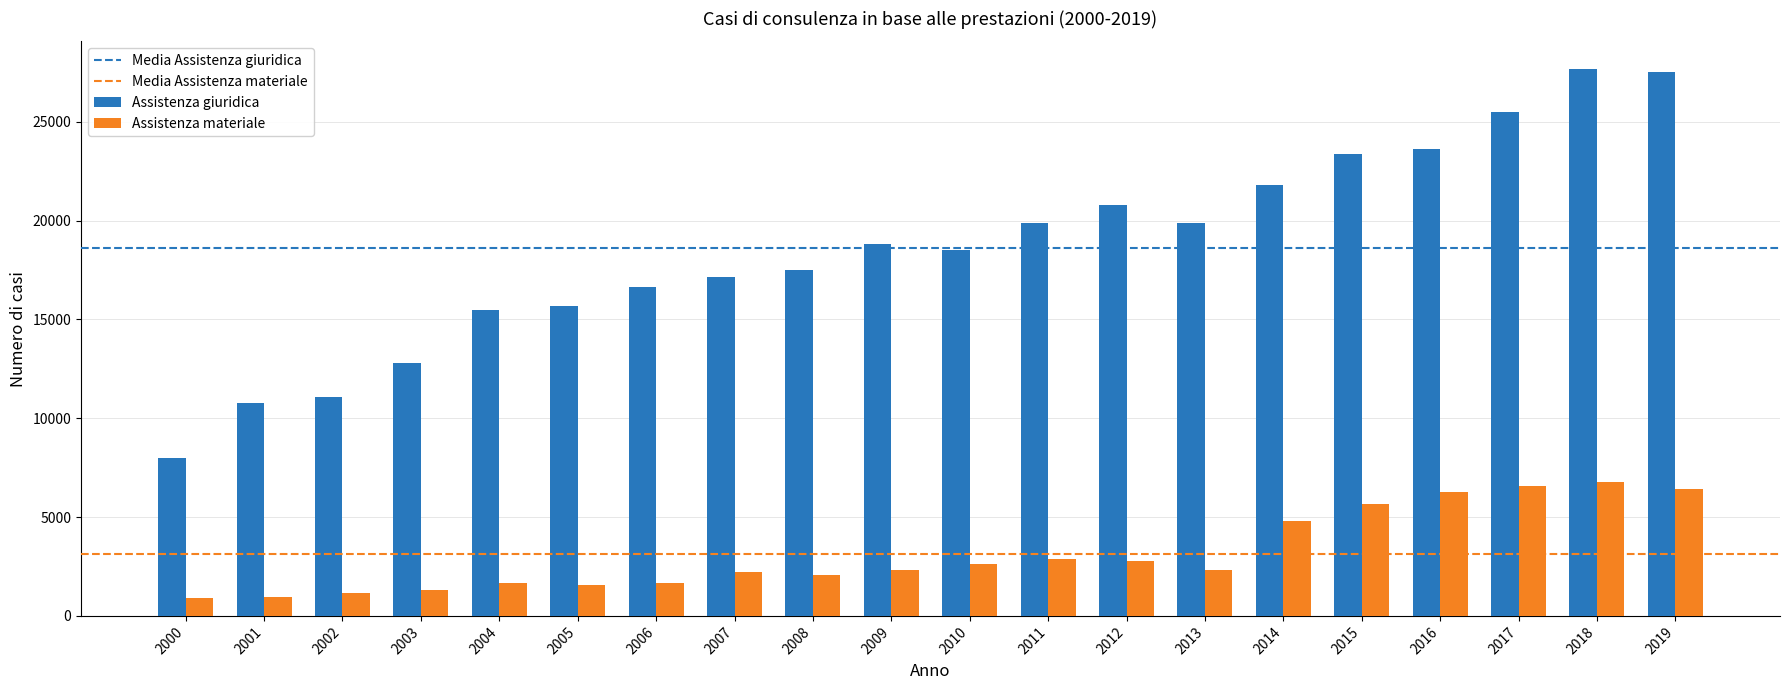

What is the sum of the Assistenza materiale values at 2005 and 2004?

3246